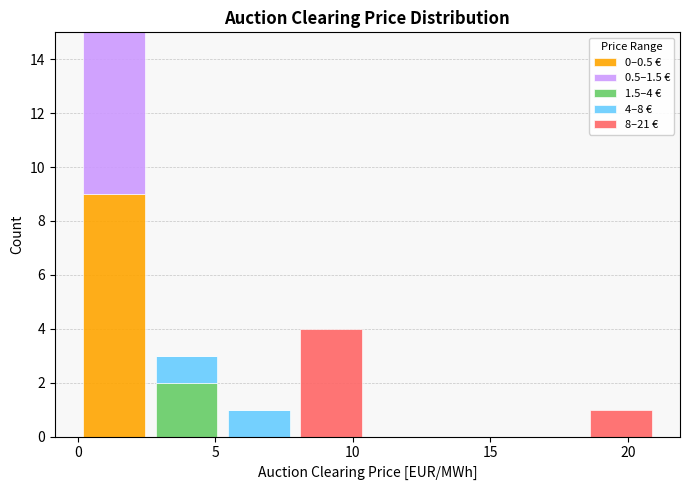

Which range on the x-axis has the tallest stacked bar (by total height)?

0.0 to 2.5